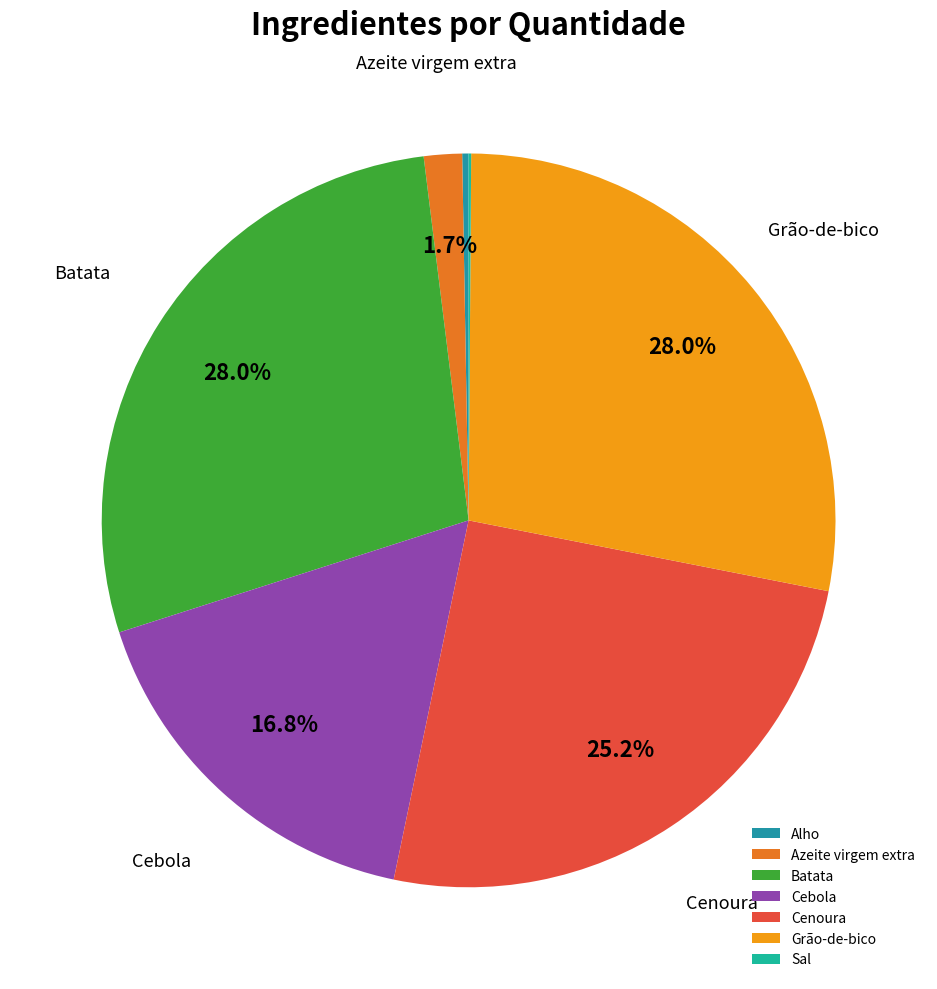

Combined, do Grão-de-bico and Sal account for over 50%?

No